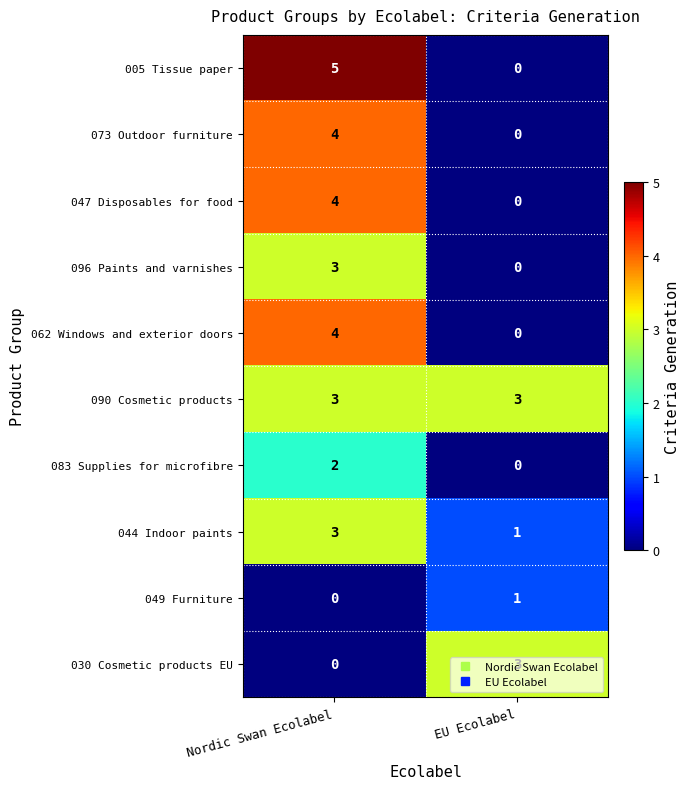

Which series has the largest range (max minus min)?

005 Tissue paper